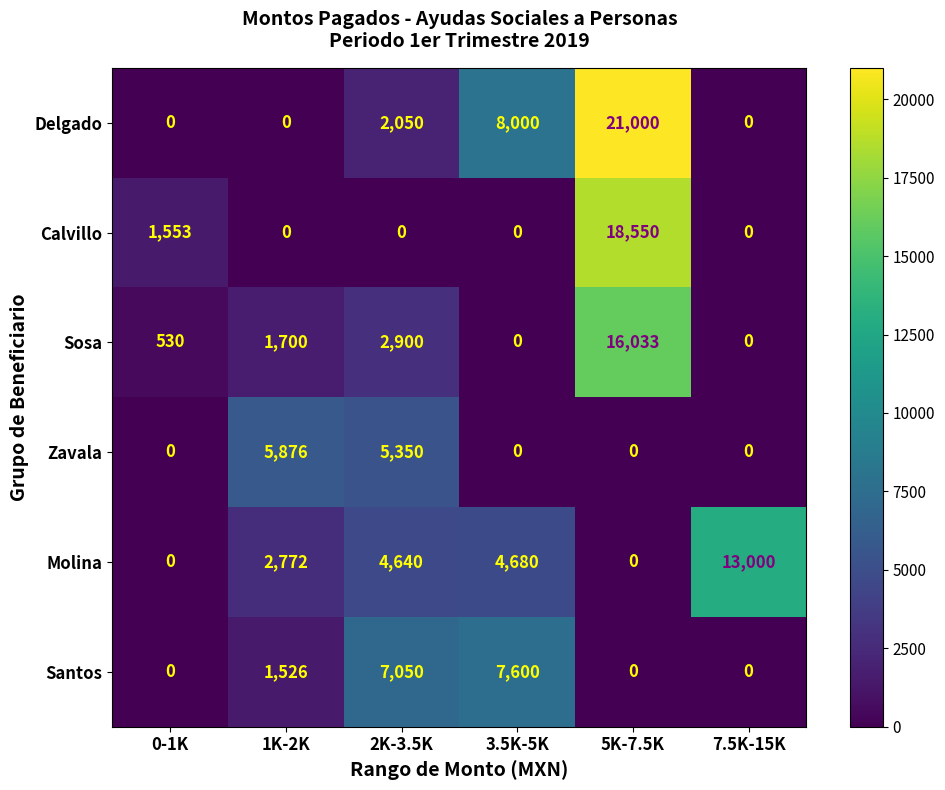

What is the difference between the maximum and minimum values in the Calvillo series?

18550